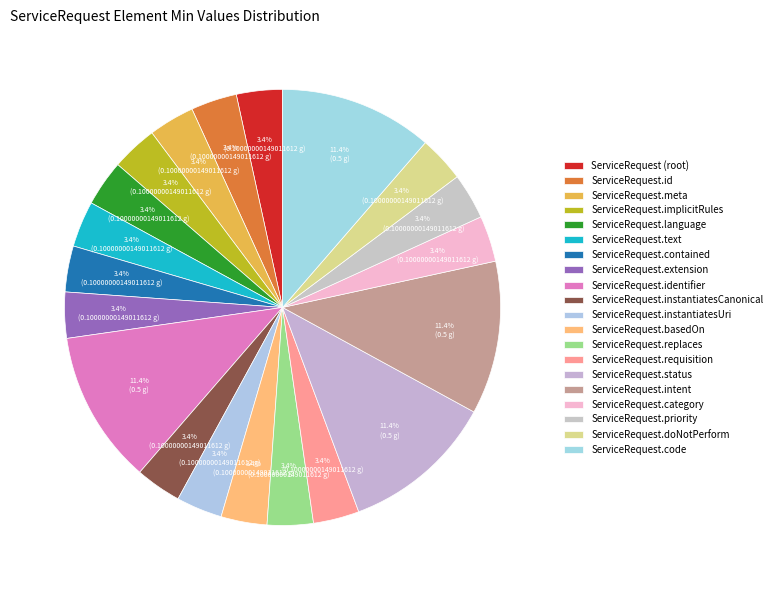

How many slices are in this pie chart?

20